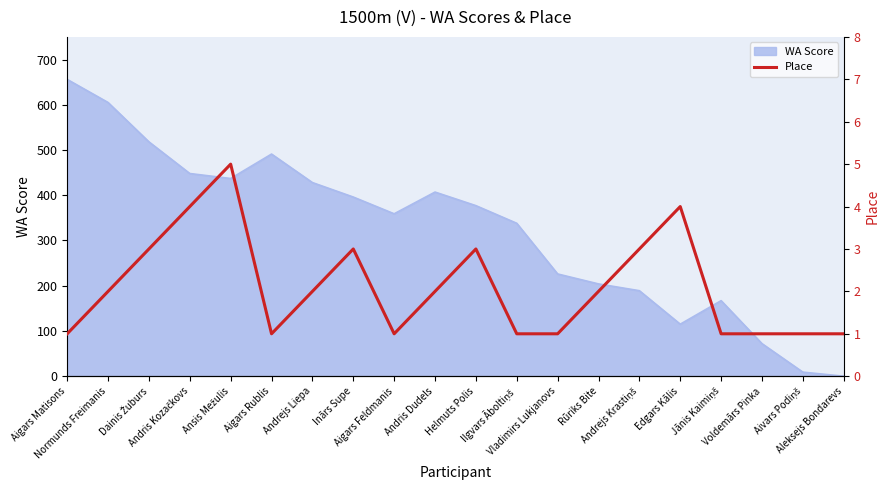

How many lines are shown in the chart?

1